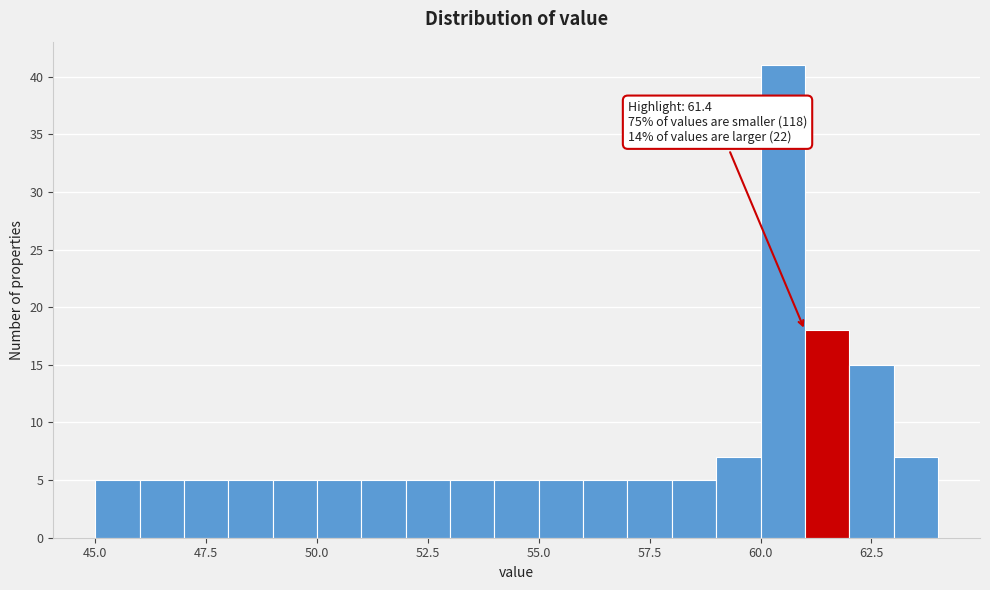

Around what value on the x-axis is the tallest bar? Give the approximate position of its centre, as read against the axis.

60.5